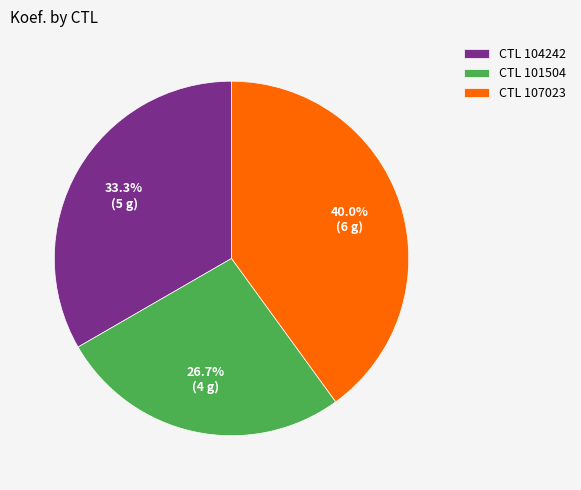

How many slices are in this pie chart?

3